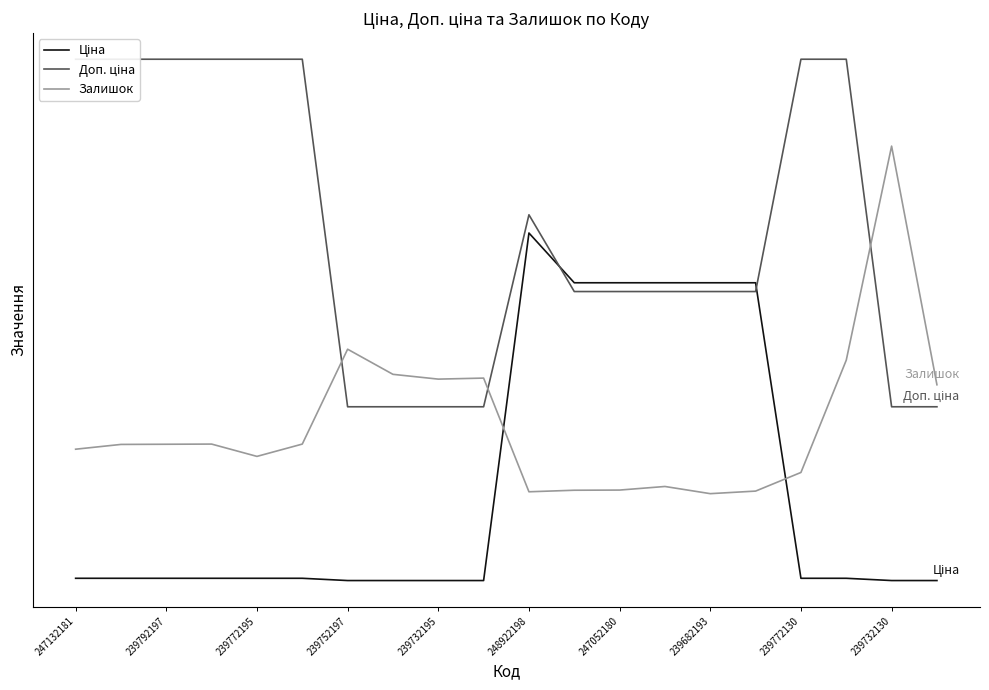

Is it true that Залишок equals 0.2 at 239682193?

False